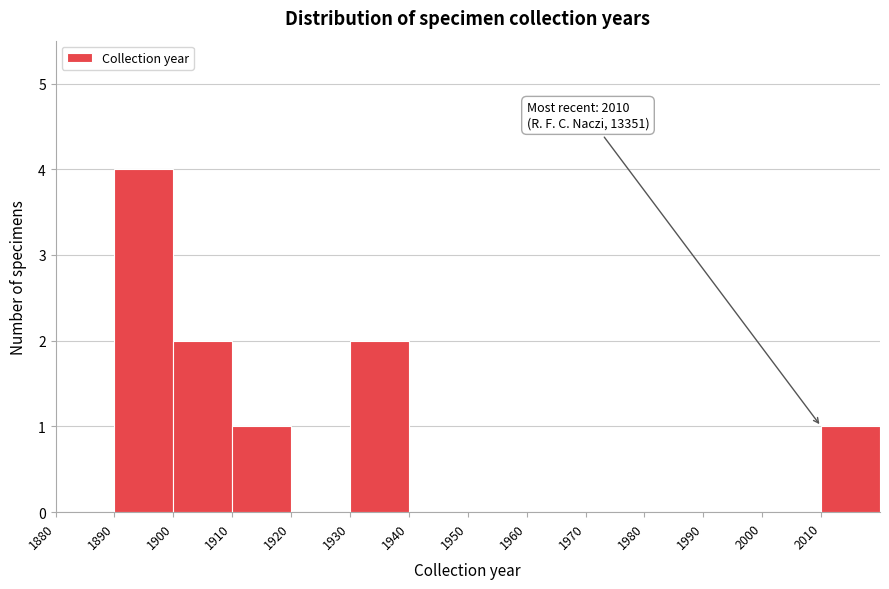

Which range on the x-axis has the tallest bar?

1890 to 1900